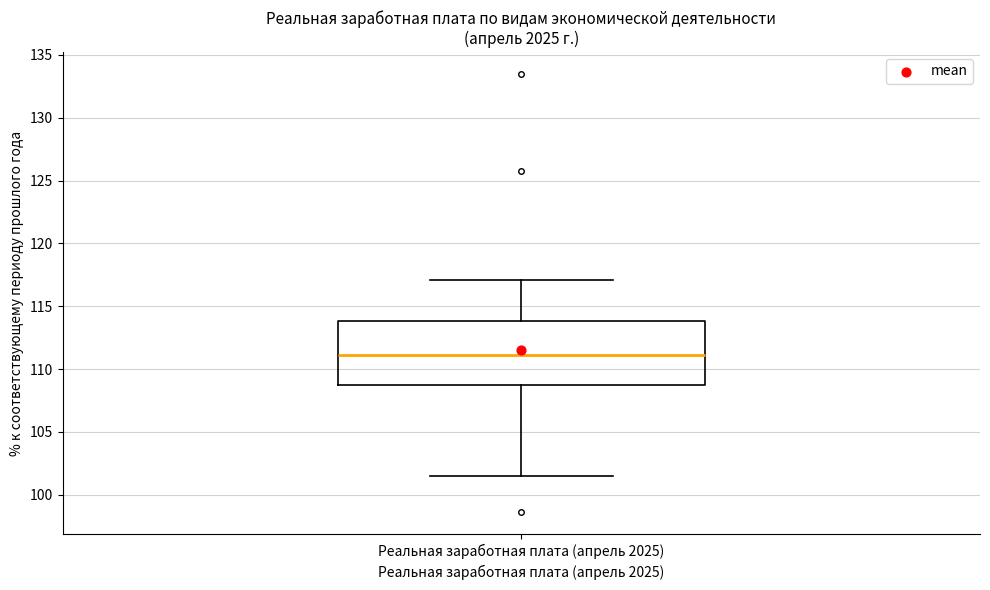

Where does the upper whisker of the box for Реальная заработная плата (апрель 2025) end on the y-axis? The values are not printed on the chart, so give them approximately, as read against the axis.

117.0